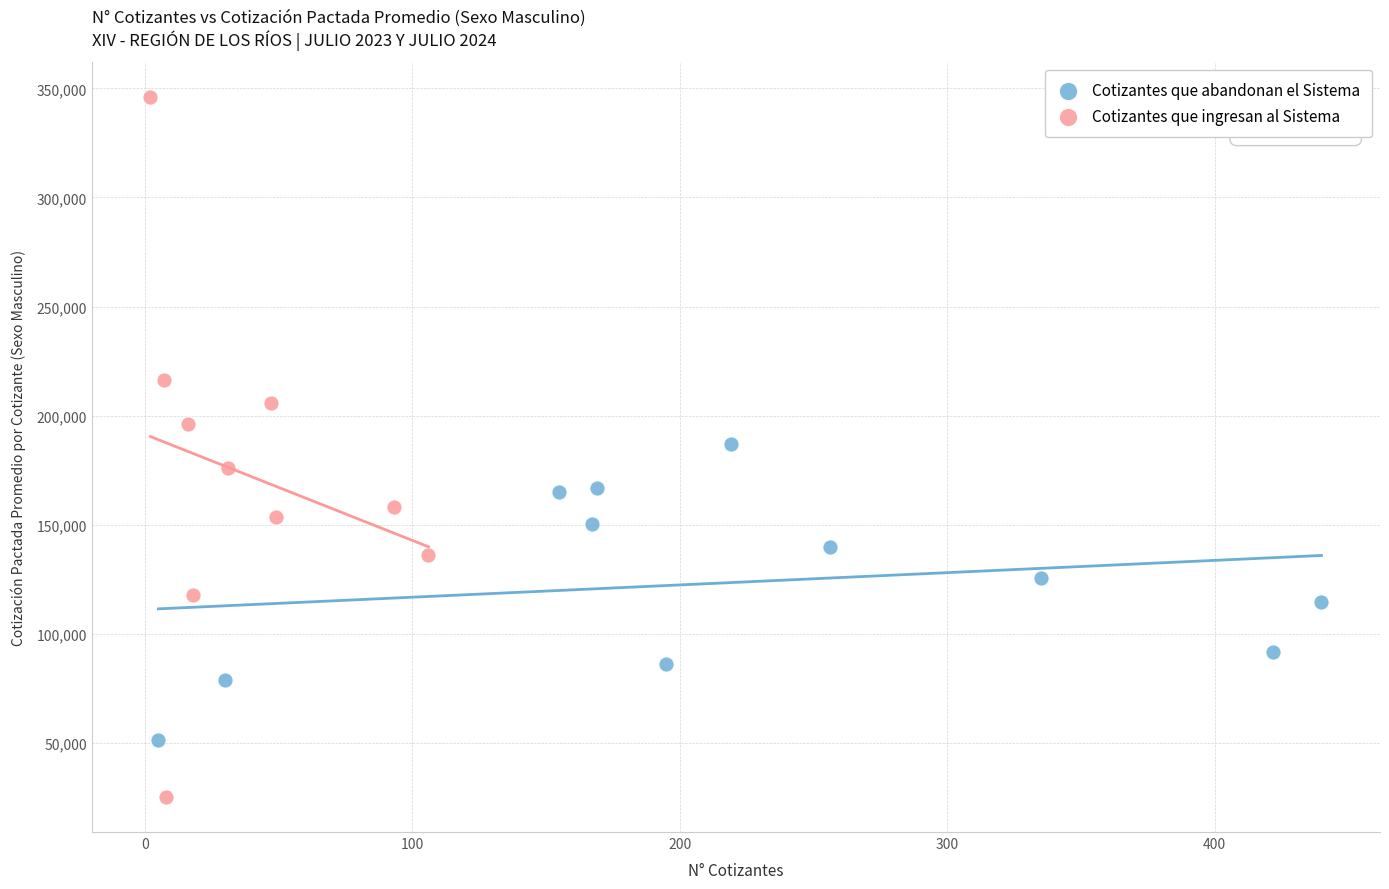

Which series contains the lowest Y value?

Cotizantes que ingresan al Sistema